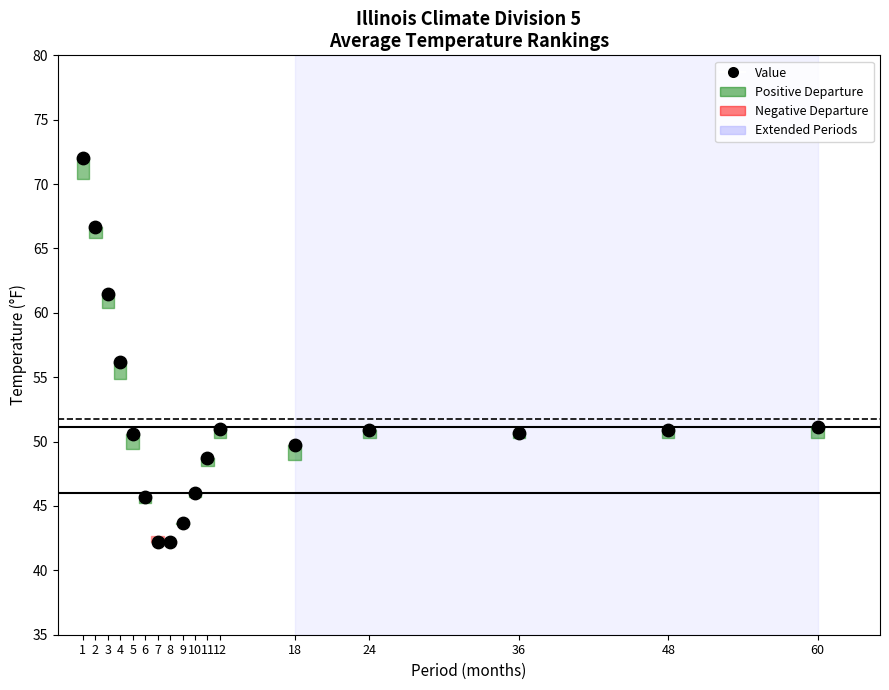

What Y value in the scatter plot is closest to 57?

56.2